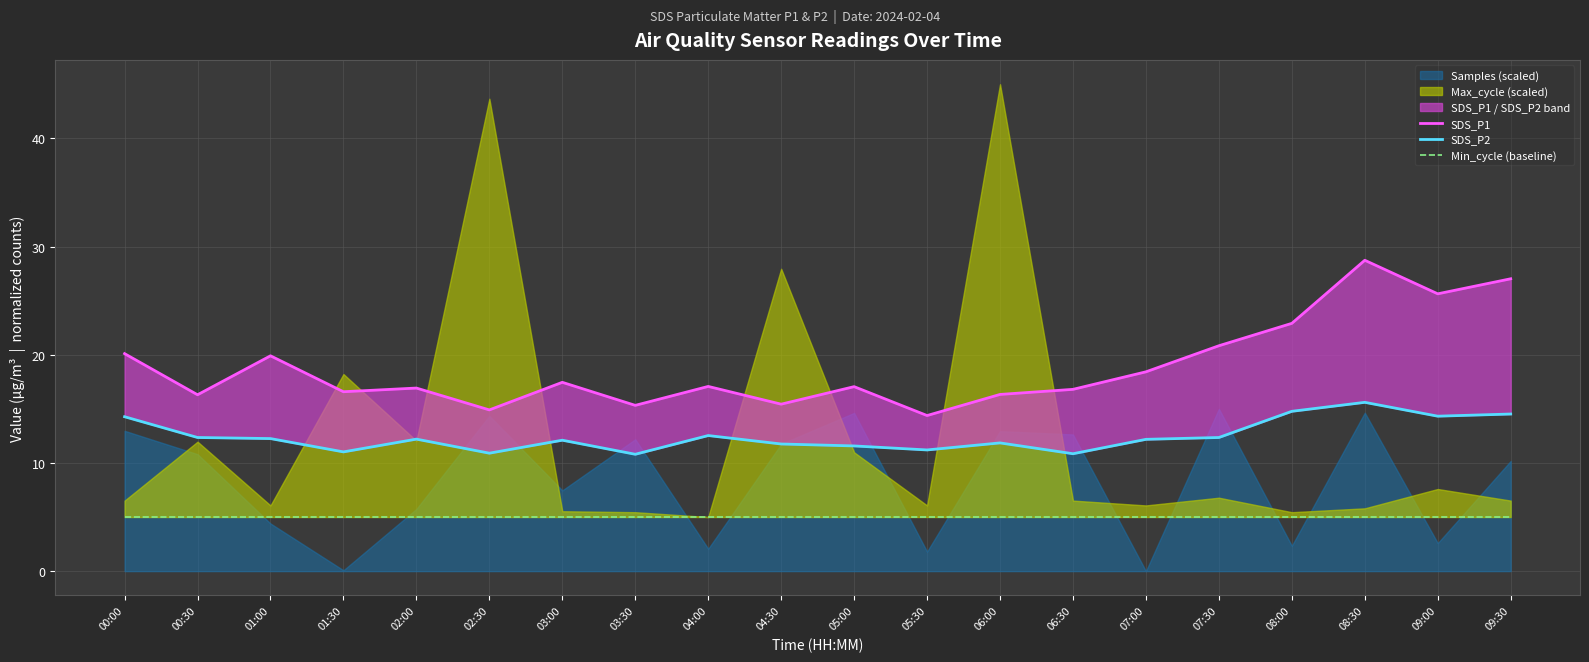

True or false: SDS_P1 and Min_cycle (baseline) cross at least once.

False